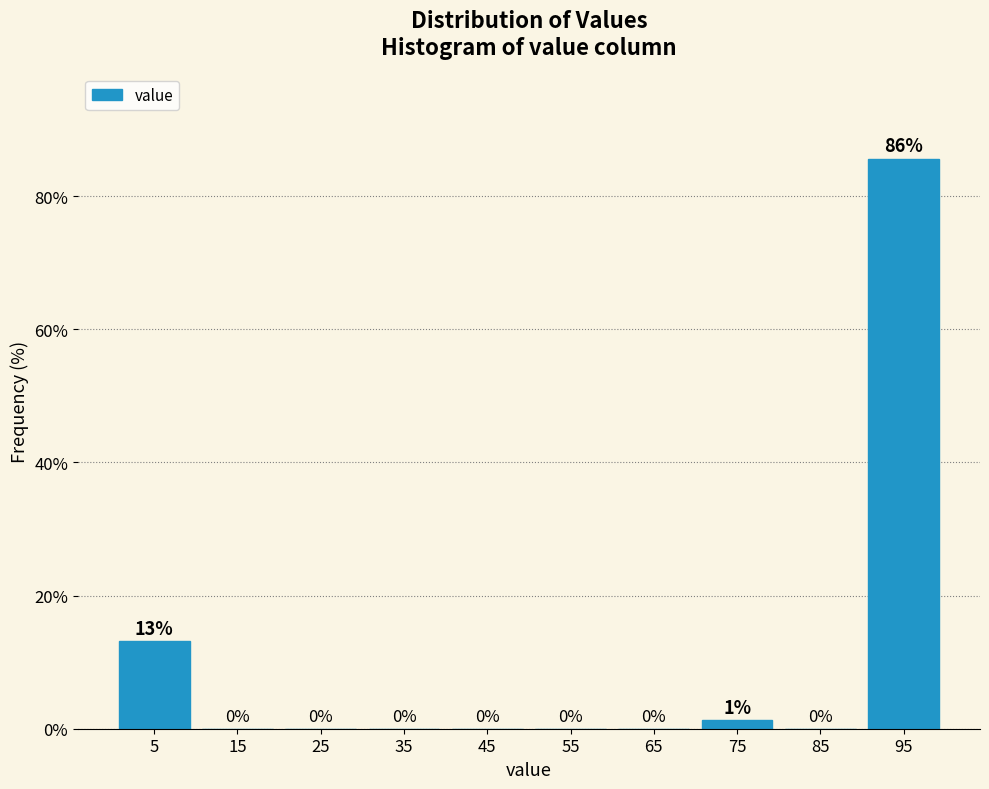

Which range on the x-axis has the tallest bar?

90 to 100